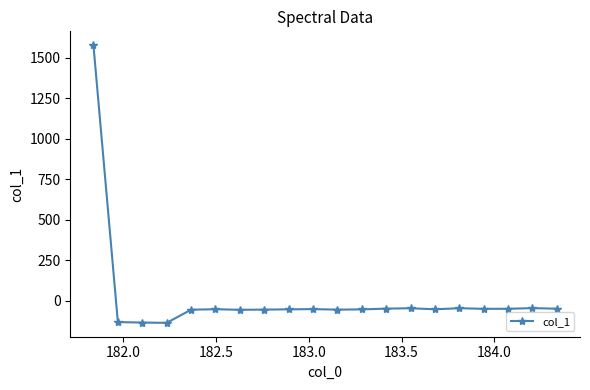

What is the maximum value shown in the chart?

1578.2